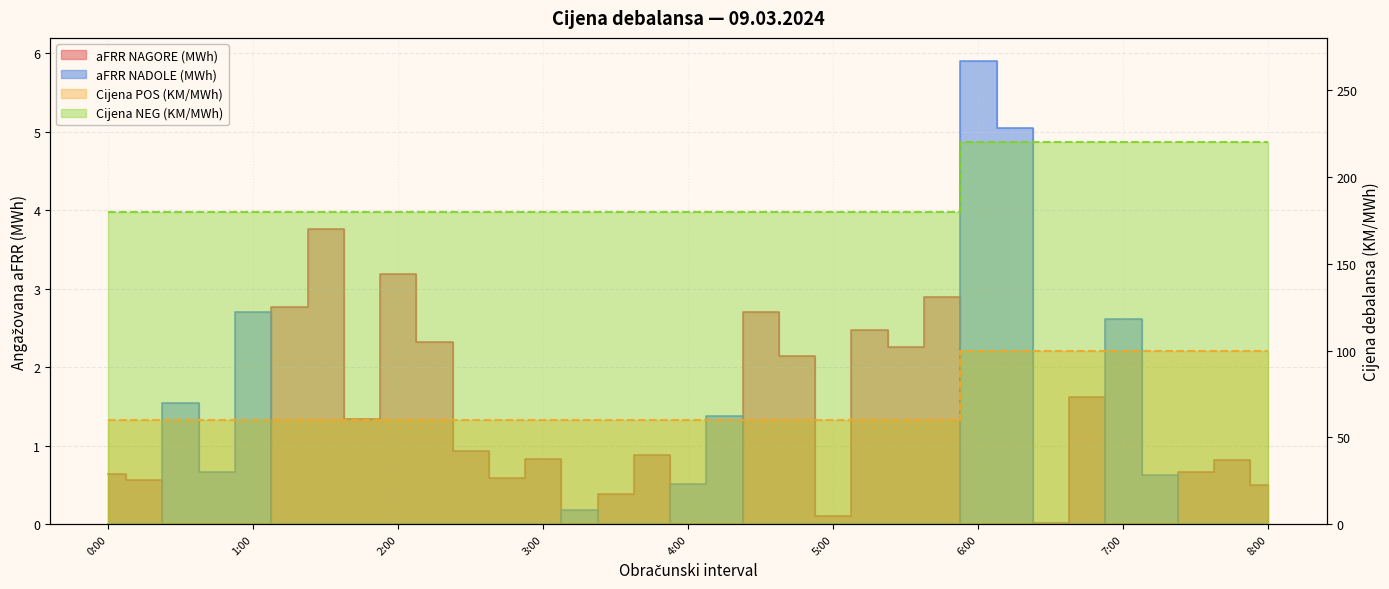

Which has a higher value, 6:00 or 0:00?

0:00